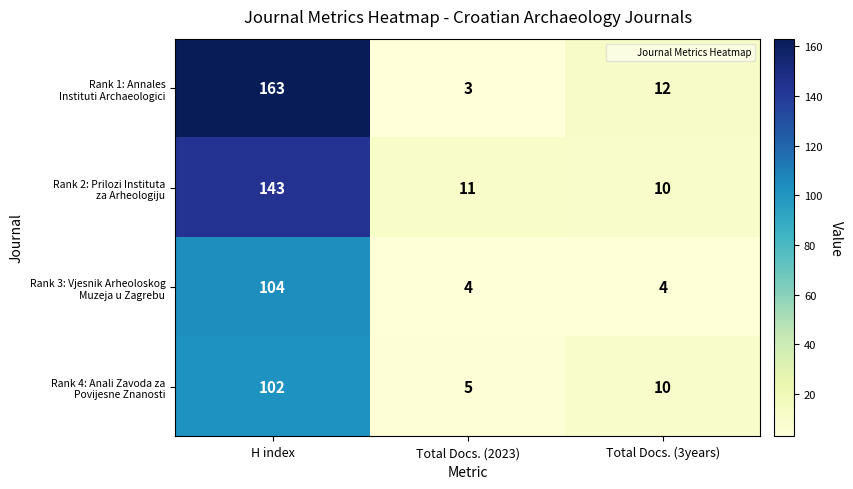

What is the smallest value displayed?

3